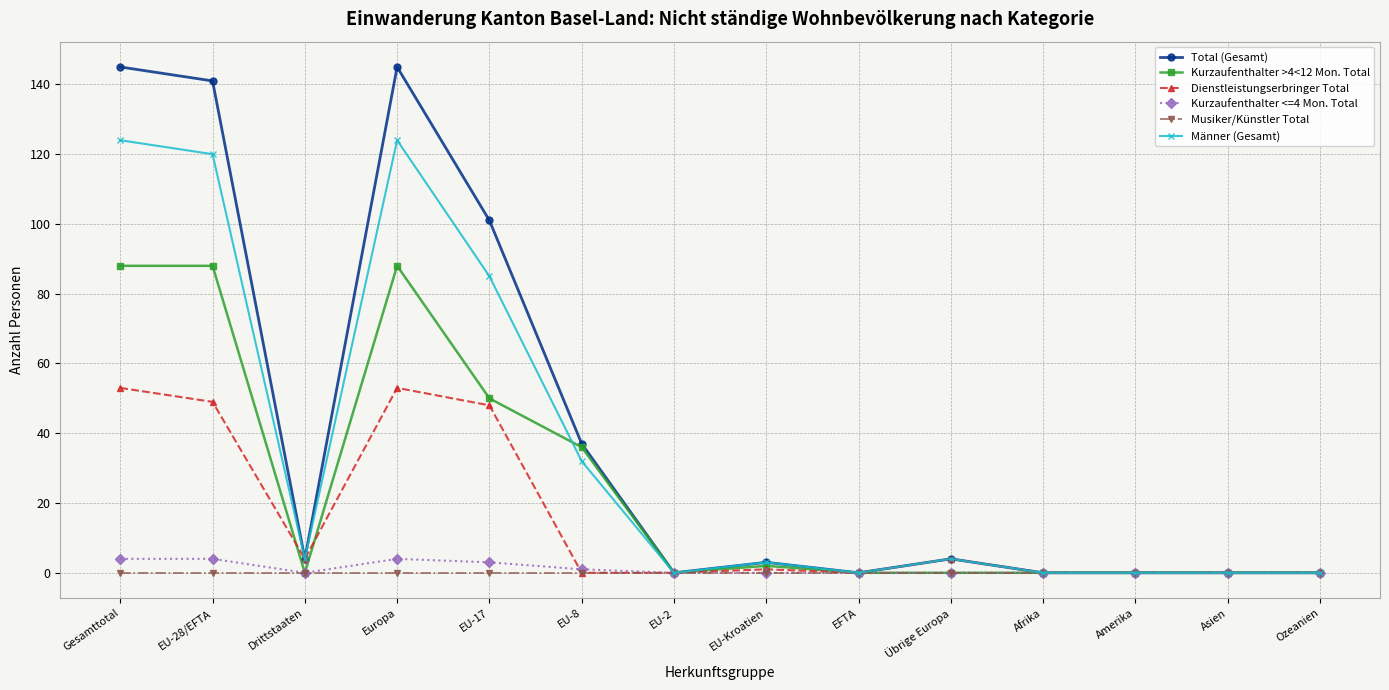

At which category does Total (Gesamt) reach its first local peak?

Europa